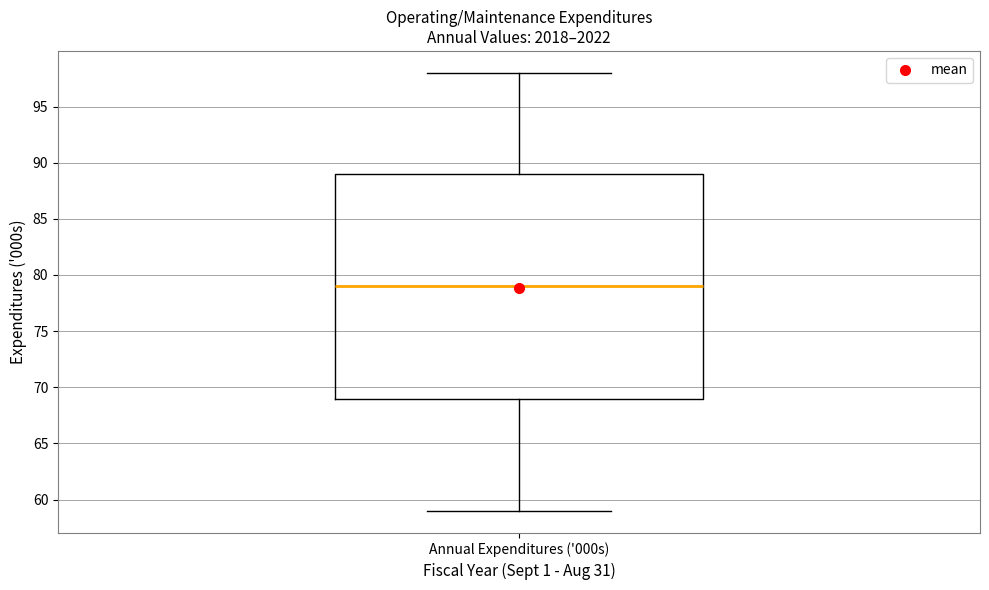

Read this box plot against the y-axis: the position of the median line, the range covered by the box, and the ends of both whiskers. The values are not printed on the chart, so give them approximately, as read against the axis.

median 79, box 69 to 89, whiskers 59 to 98